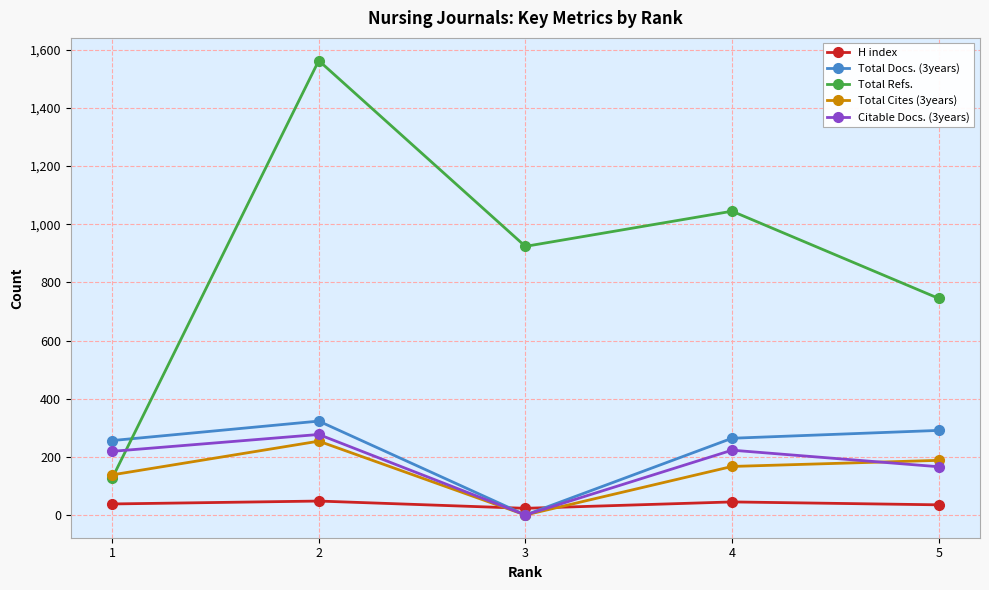

What is the value of the Citable Docs. (3years) point at the 5th from the left?

166